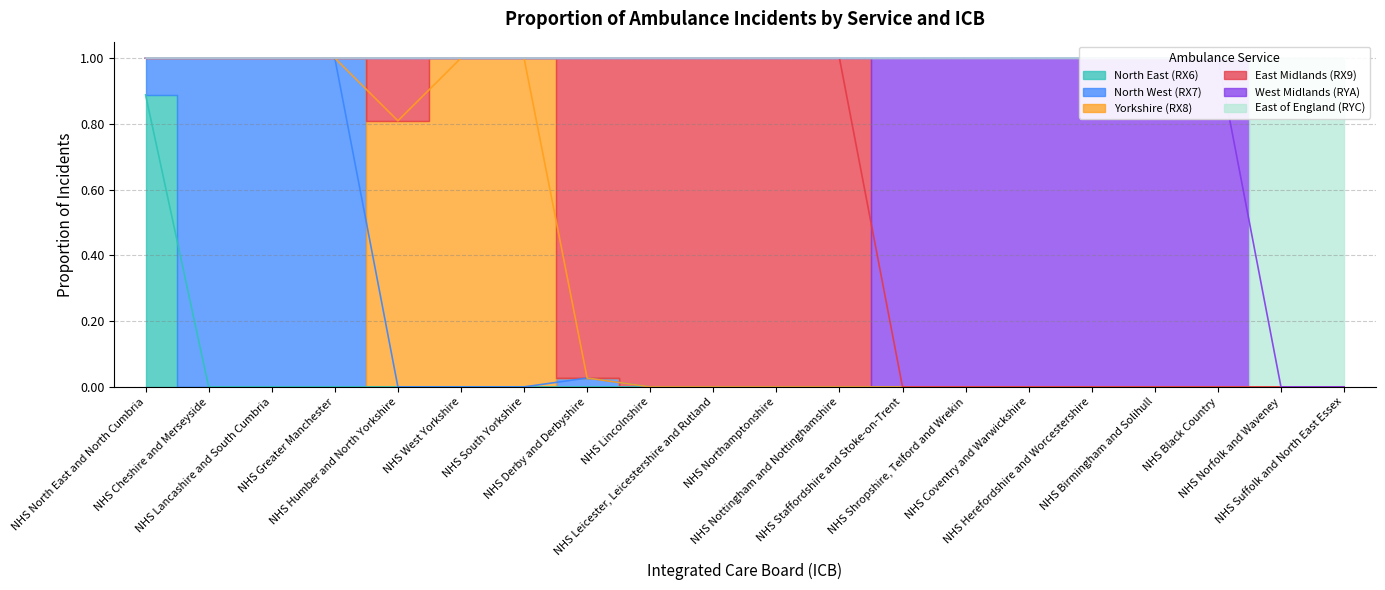

What is the label of the 15th point from the right?

NHS West Yorkshire